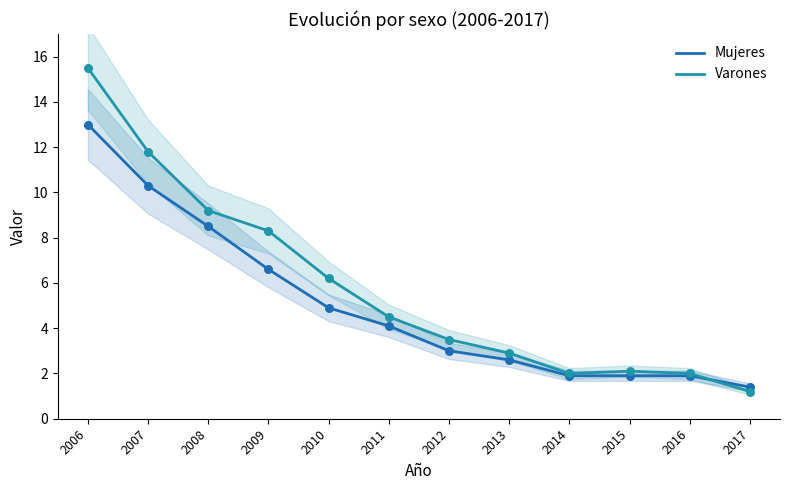

Which series has the largest total across all categories?

Varones